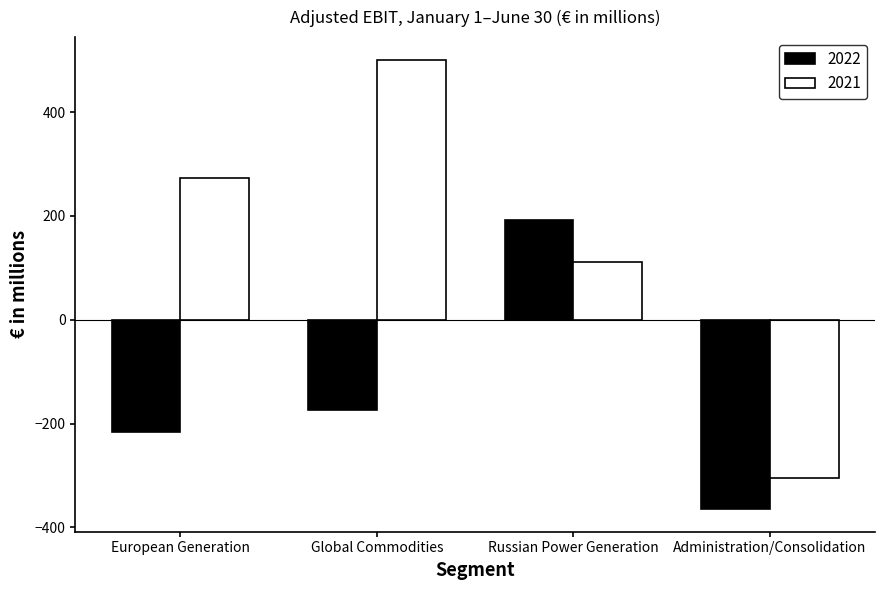

What is the label of the 1st bar from the right?

Administration/Consolidation